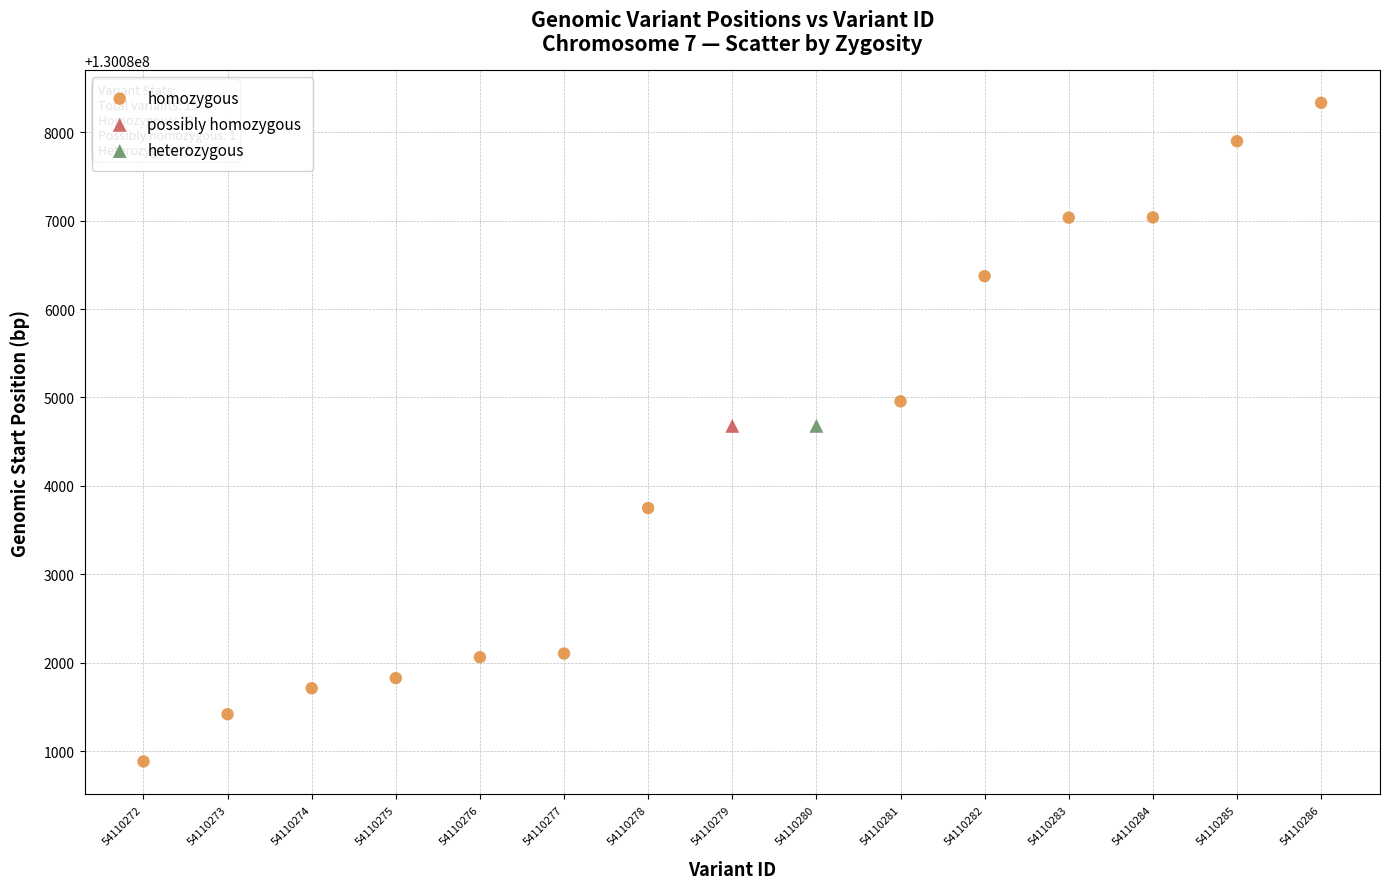

What are all the series names shown in the legend?

homozygous, possibly homozygous, heterozygous